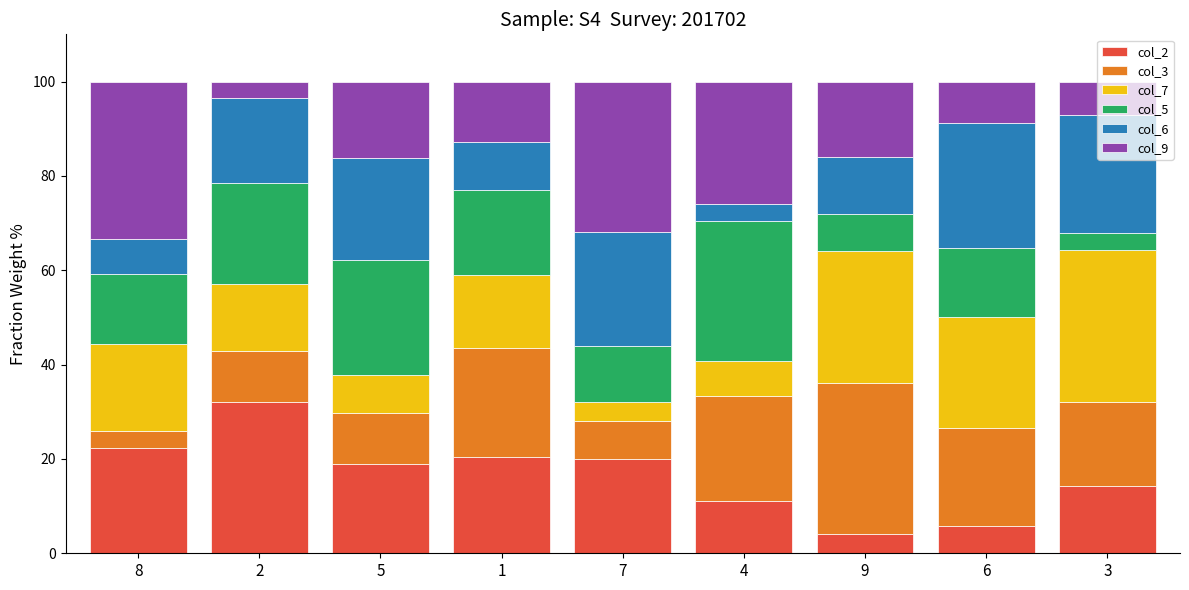

How many series are shown in this chart?

6